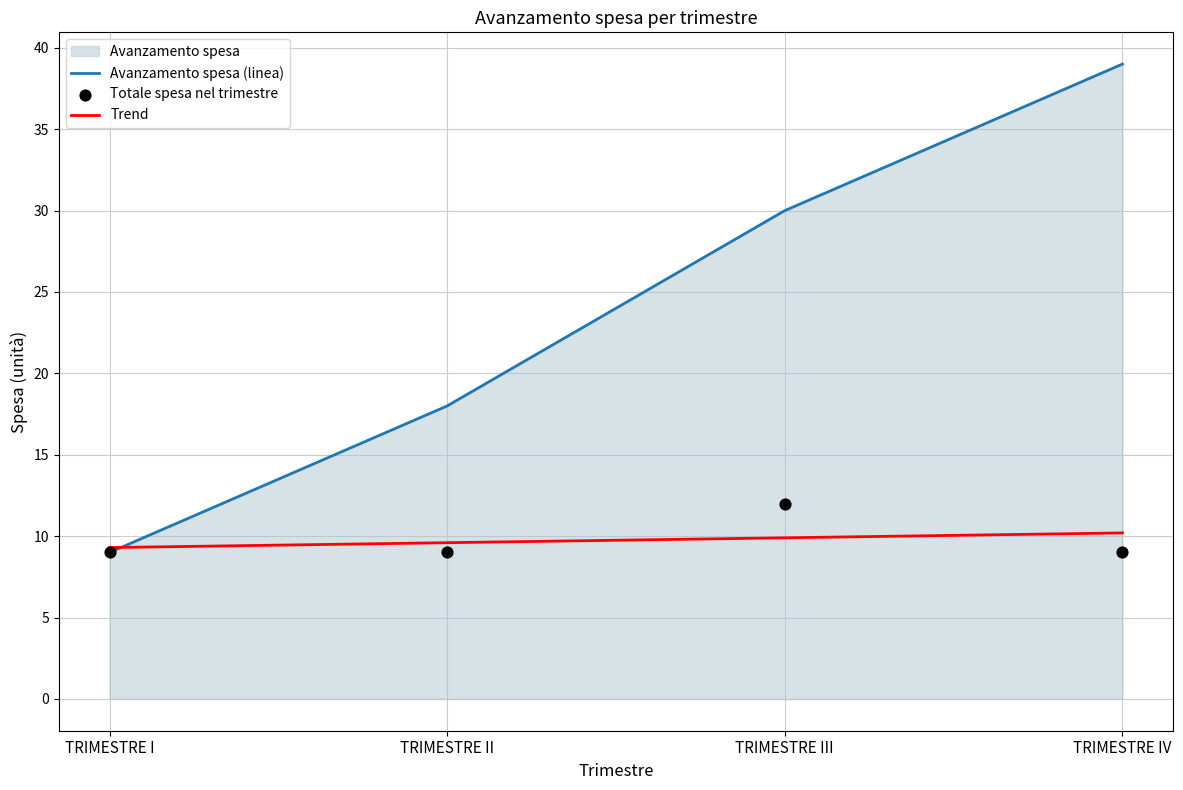

Which series contains the lowest Y value?

Avanzamento spesa (linea)